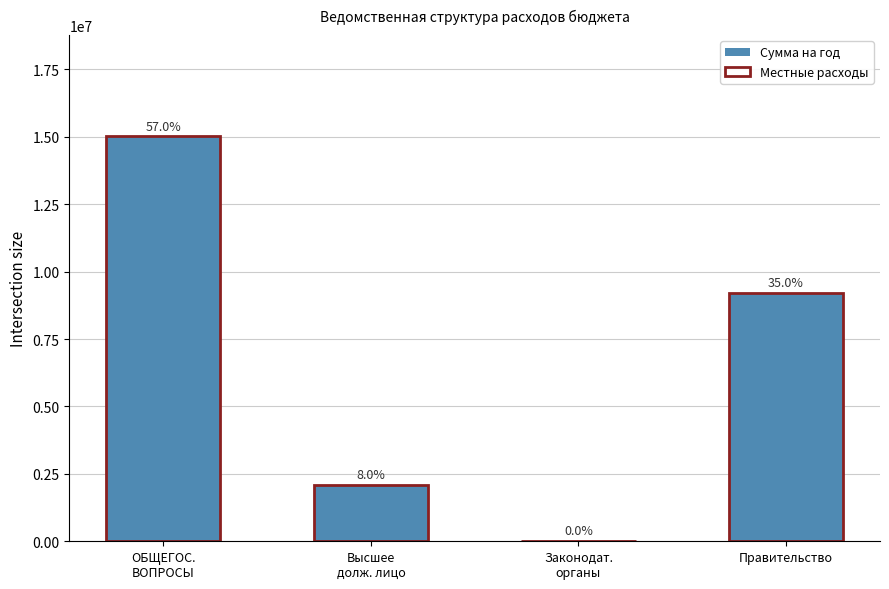

At which category is the sum across all series the highest?

ОБЩЕГОС.
ВОПРОСЫ